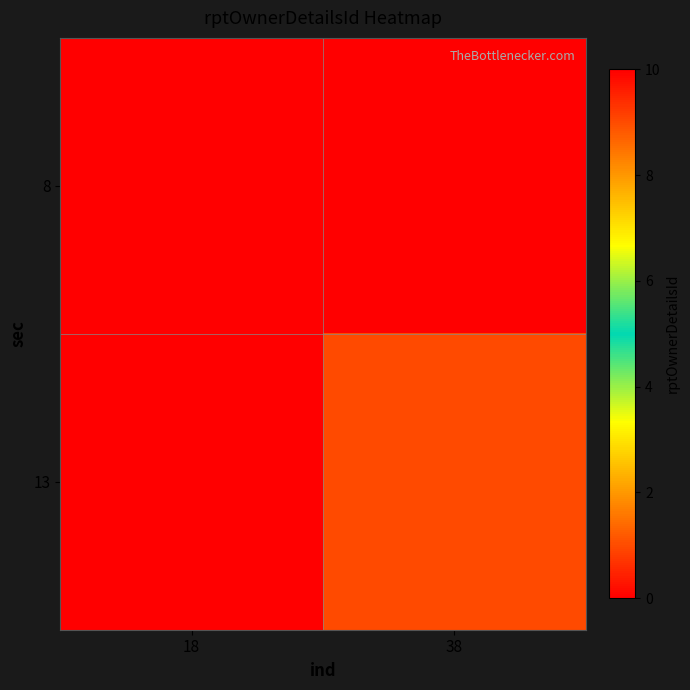

What is the greatest value displayed?

10